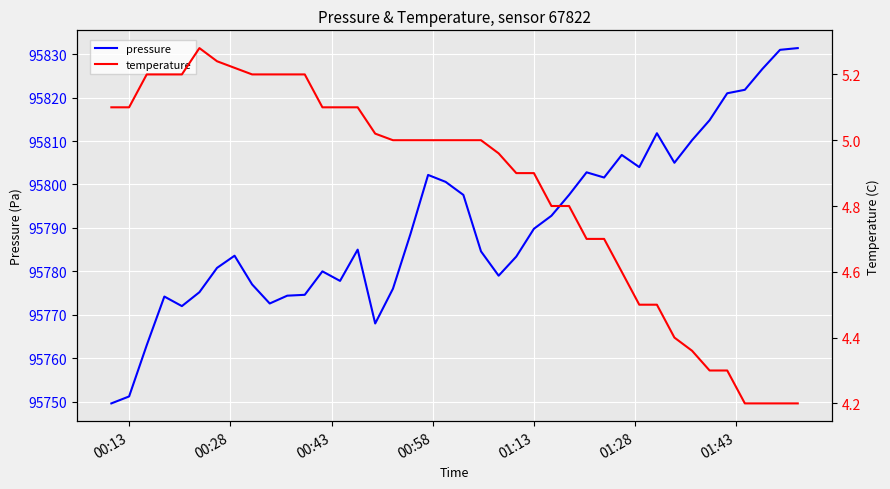

What is the highest value of the pressure series?

95831.4